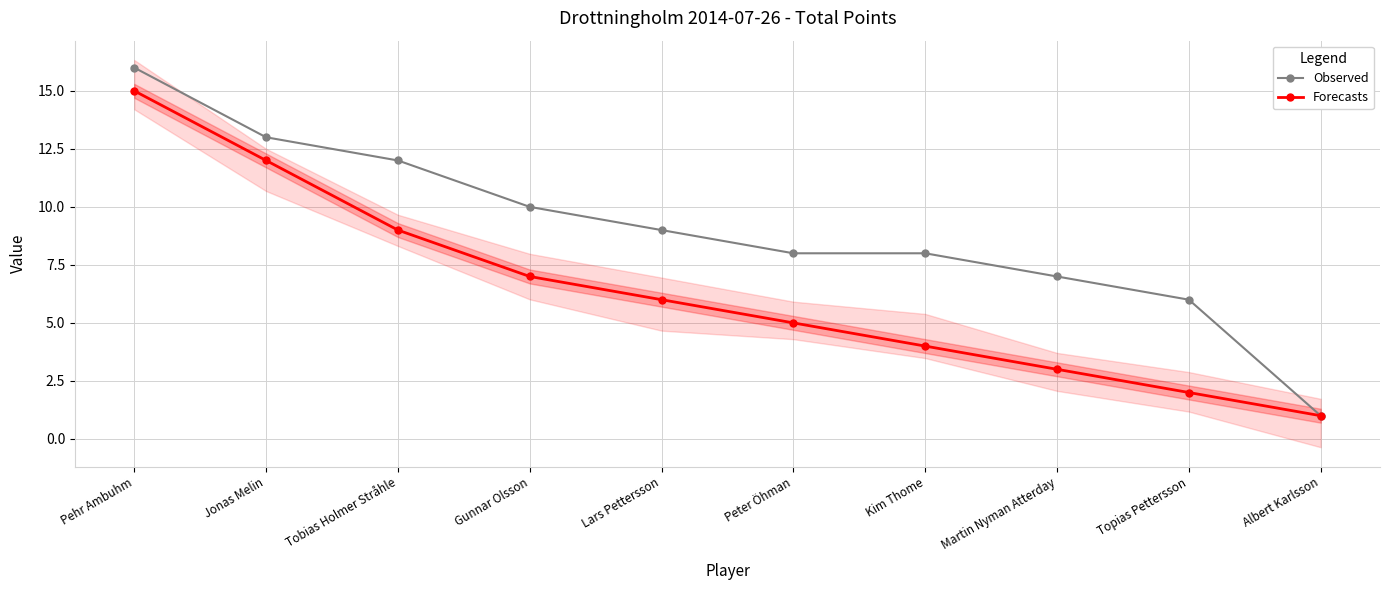

Which category has the highest value across all series?

Pehr Ambuhm